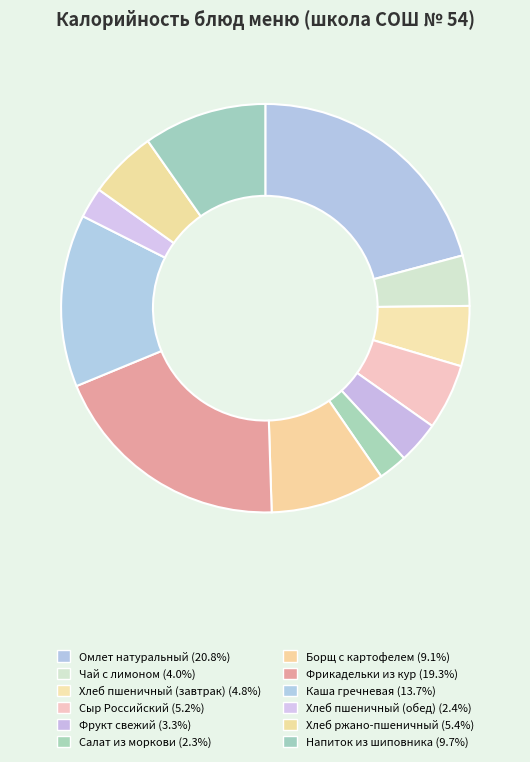

Is there any slice that represents more than half of the pie?

No